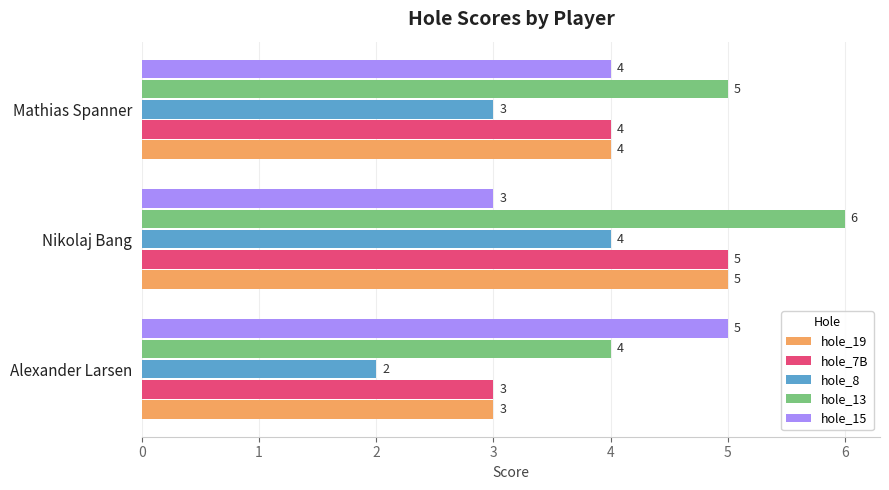

What is the spread (max minus min) of values at Nikolaj Bang?

3